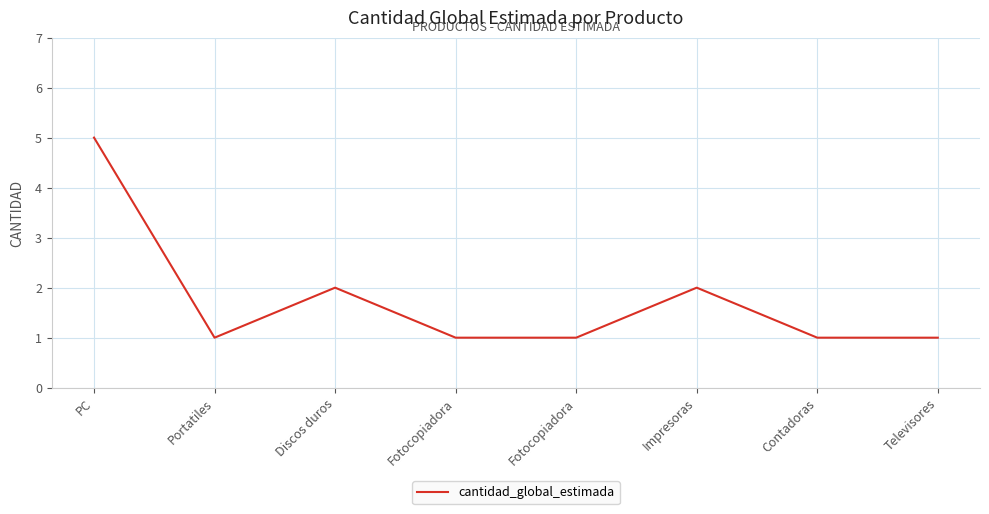

At which label is the value closest to 3?

Discos duros